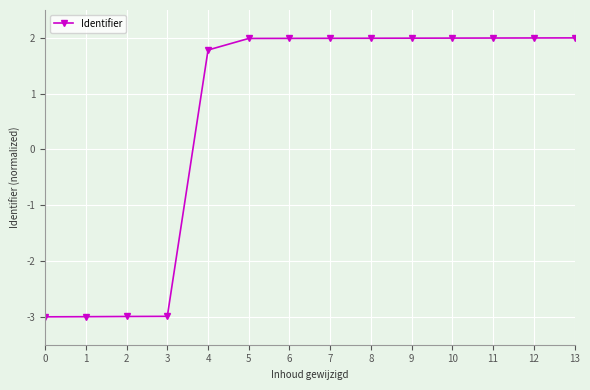

Is it true that the value at 0 is -3.0?

True